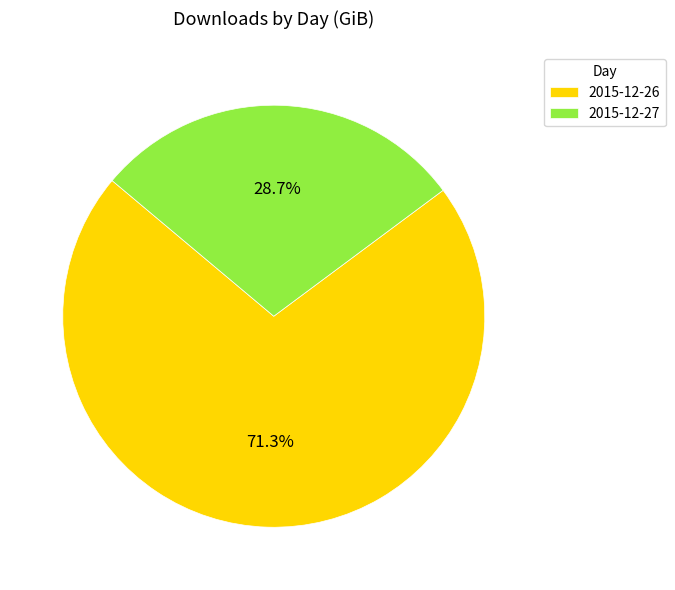

What percentage is the 2015-12-27 slice, to the nearest percent?

29%